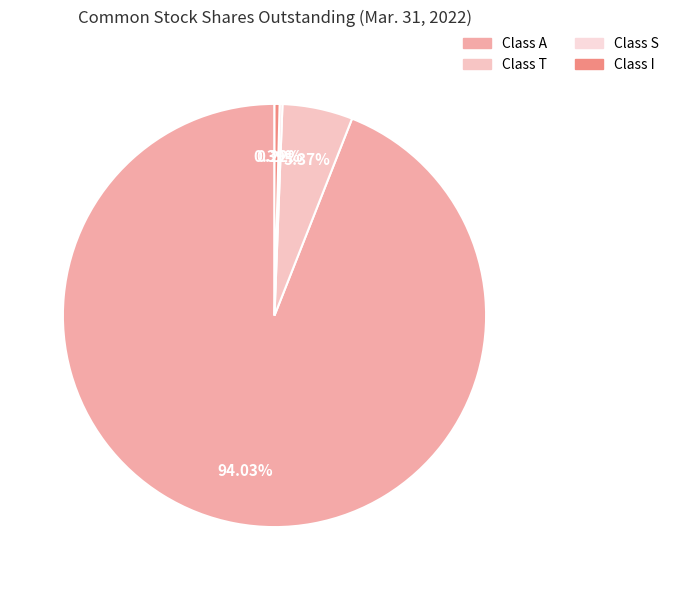

Does any single category account for the majority?

Yes